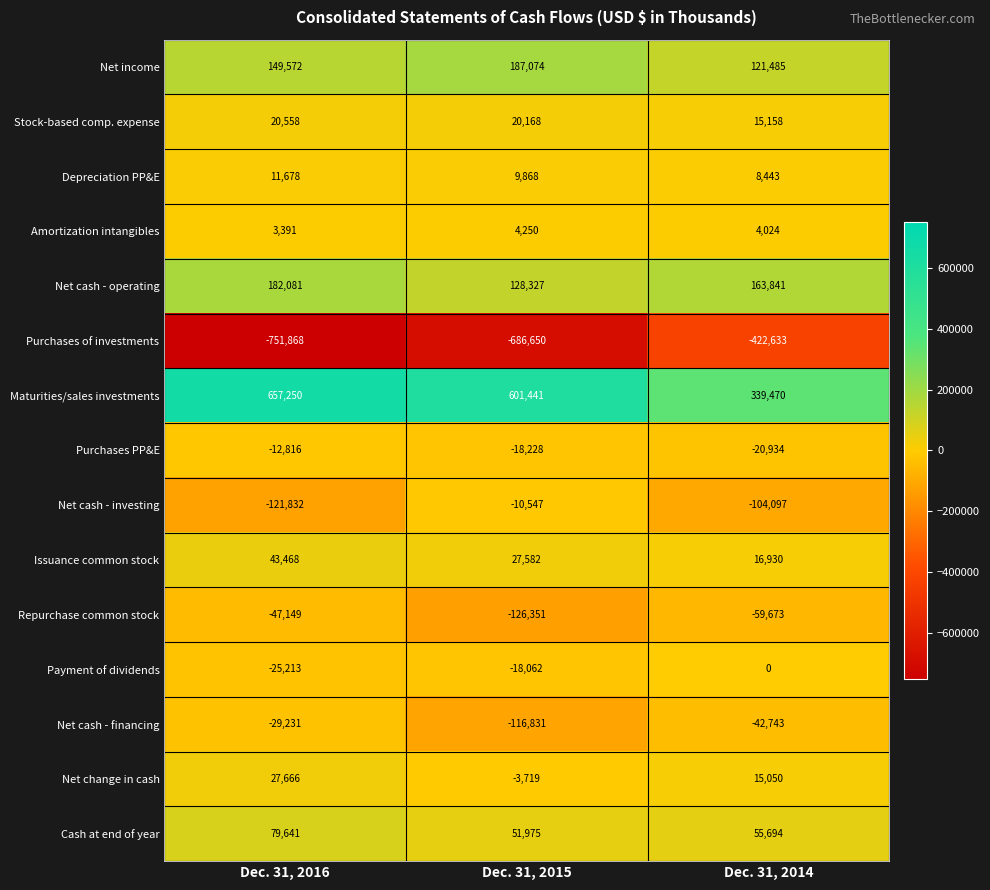

Read the Net cash - investing value at Dec. 31, 2014.

-104097